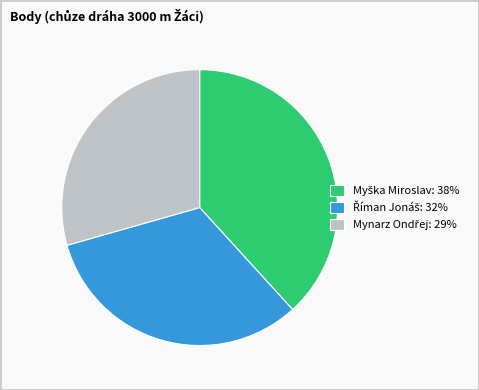

Is there a majority slice in this chart?

No